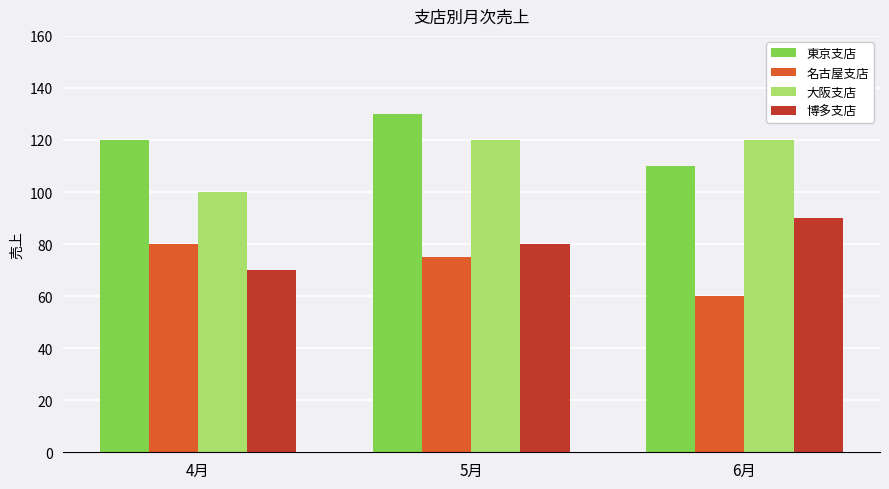

What is the difference between the highest and lowest values at 4月?

50